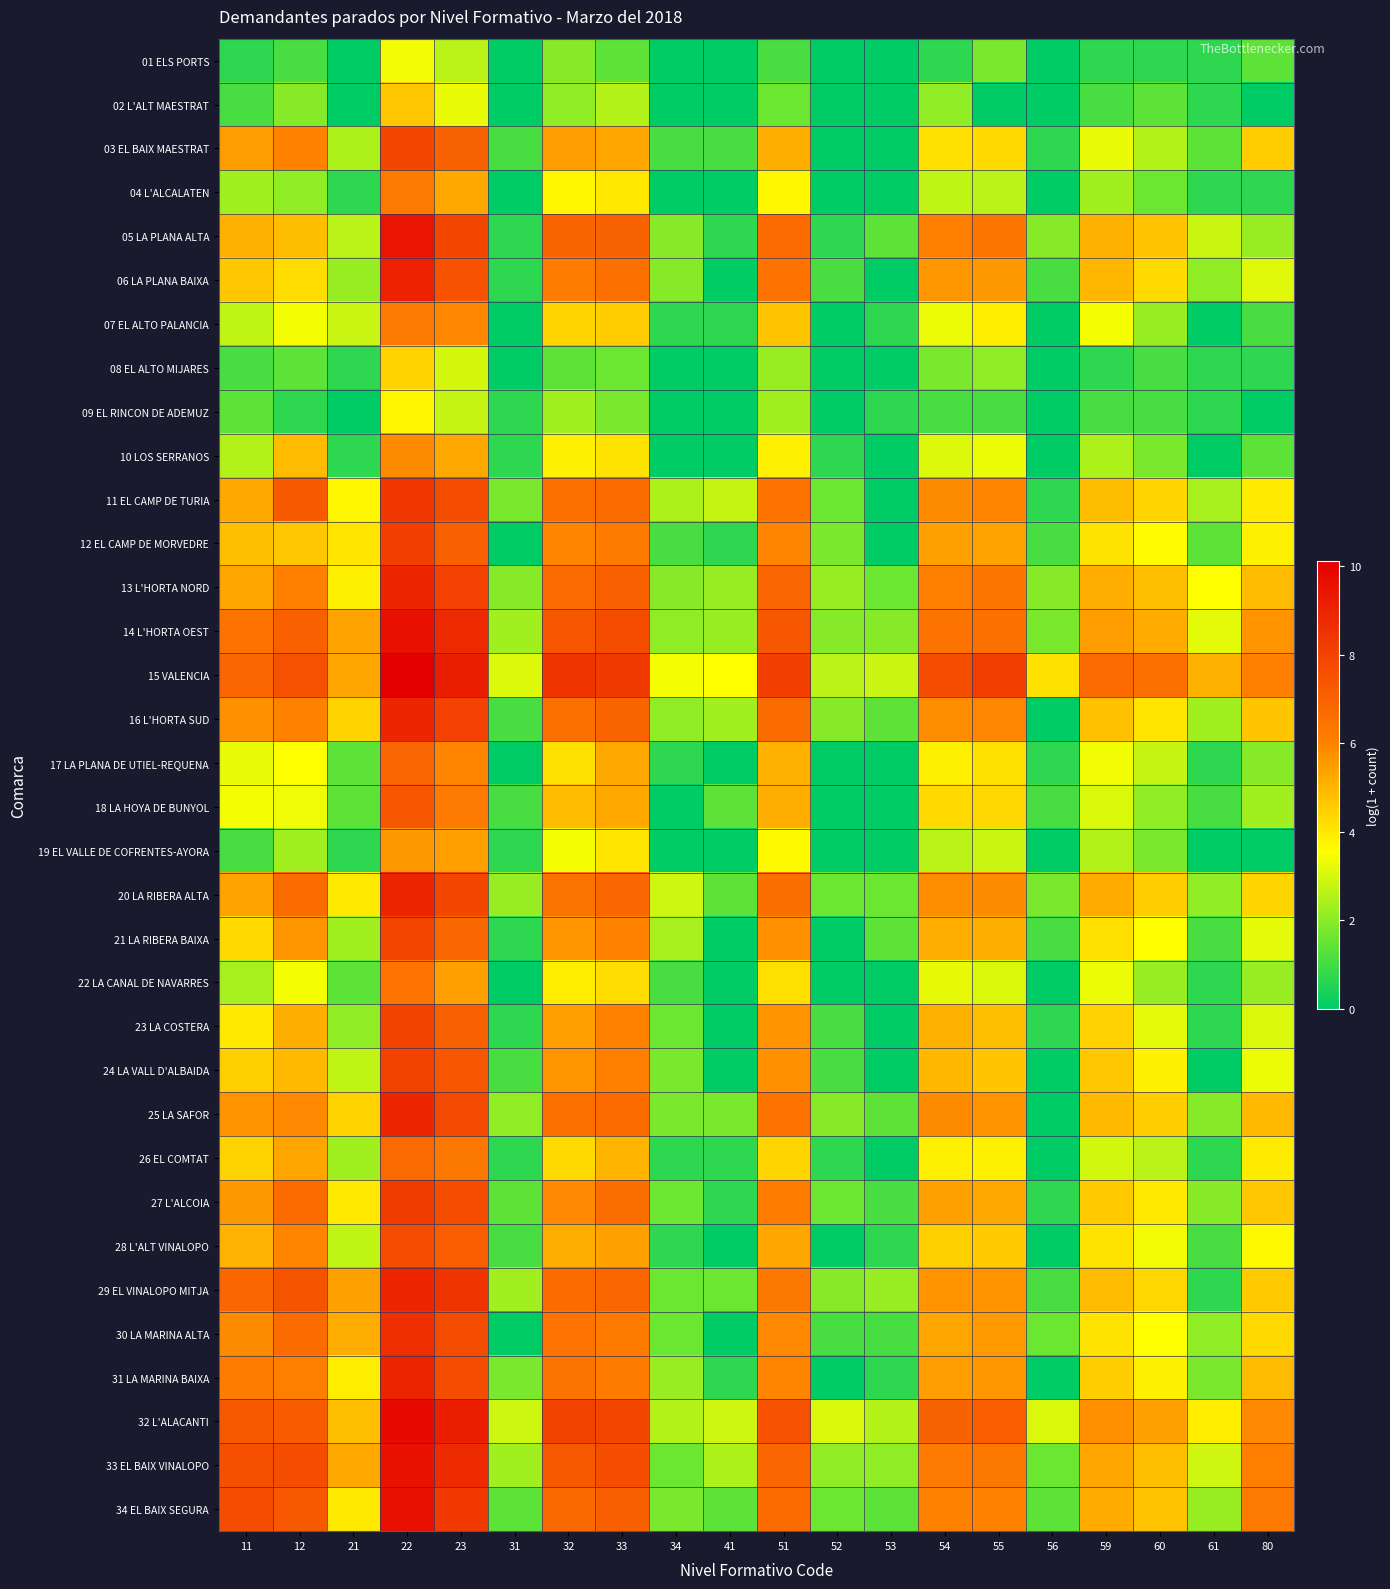

Reading left to right, what are all the values shown in this chart?

01 ELS PORTS: 11=0.7	12=1.1	21=0.0	22=3.4	23=2.6	31=0.0	32=1.9	33=1.4	34=0.0	41=0.0	51=1.1	52=0.0	53=0.0	54=0.7	55=1.8	56=0.0	59=0.7	60=0.7	61=0.7	80=1.4
02 L'ALT MAESTRAT: 11=1.1	12=1.9	21=0.0	22=4.7	23=3.3	31=0.0	32=2.1	33=2.6	34=0.0	41=0.0	51=1.6	52=0.0	53=0.0	54=2.1	55=0.0	56=0.0	59=1.1	60=1.4	61=0.7	80=0.0
03 EL BAIX MAESTRAT: 11=5.5	12=6.0	21=2.5	22=7.9	23=7.0	31=1.1	32=5.5	33=5.3	34=1.1	41=1.1	51=5.1	52=0.0	53=0.0	54=4.2	55=4.3	56=0.7	59=3.3	60=2.6	61=1.4	80=4.5
04 L'ALCALATEN: 11=2.3	12=2.1	21=0.7	22=6.2	23=5.2	31=0.0	32=3.7	33=4.0	34=0.0	41=0.0	51=3.7	52=0.0	53=0.0	54=2.7	55=2.6	56=0.0	59=2.3	60=1.6	61=0.7	80=0.7
05 LA PLANA ALTA: 11=5.1	12=4.8	21=2.6	22=9.4	23=7.9	31=0.7	32=6.9	33=7.0	34=1.9	41=0.7	51=6.8	52=0.7	53=1.4	54=6.1	55=6.4	56=1.9	59=5.1	60=4.7	61=2.8	80=2.2
06 LA PLANA BAIXA: 11=4.6	12=4.2	21=2.2	22=9.0	23=7.5	31=0.7	32=6.2	33=6.5	34=1.9	41=0.0	51=6.4	52=1.1	53=0.0	54=5.6	55=5.6	56=1.1	59=5.0	60=4.2	61=2.1	80=3.1
07 EL ALTO PALANCIA: 11=2.7	12=3.4	21=2.8	22=6.3	23=5.9	31=0.0	32=4.4	33=4.5	34=0.7	41=0.7	51=4.7	52=0.0	53=0.7	54=3.3	55=3.9	56=0.0	59=3.4	60=2.2	61=0.0	80=1.1
08 EL ALTO MIJARES: 11=1.1	12=1.4	21=0.7	22=4.4	23=3.0	31=0.0	32=1.4	33=1.6	34=0.0	41=0.0	51=2.2	52=0.0	53=0.0	54=1.8	55=2.1	56=0.0	59=0.7	60=1.1	61=0.7	80=0.7
09 EL RINCON DE ADEMUZ: 11=1.4	12=0.7	21=0.0	22=3.7	23=2.8	31=0.7	32=2.3	33=1.8	34=0.0	41=0.0	51=2.3	52=0.0	53=0.7	54=1.1	55=1.1	56=0.0	59=1.1	60=1.1	61=0.7	80=0.0
10 LOS SERRANOS: 11=2.6	12=4.9	21=0.7	22=5.8	23=5.3	31=0.7	32=3.9	33=4.1	34=0.0	41=0.0	51=3.9	52=0.7	53=0.0	54=3.1	55=3.3	56=0.0	59=2.5	60=1.8	61=0.0	80=1.4
11 EL CAMP DE TURIA: 11=5.2	12=7.2	21=3.7	22=8.4	23=7.7	31=1.8	32=6.6	33=6.7	34=2.5	41=2.8	51=6.5	52=1.6	53=0.0	54=5.8	55=6.0	56=0.7	59=4.8	60=4.4	61=2.4	80=3.9
12 EL CAMP DE MORVEDRE: 11=4.8	12=4.6	21=4.0	22=8.1	23=7.1	31=0.0	32=5.9	33=6.2	34=1.1	41=0.7	51=5.9	52=1.8	53=0.0	54=5.4	55=5.4	56=1.1	59=4.1	60=3.6	61=1.4	80=3.9
13 L'HORTA NORD: 11=5.3	12=6.1	21=3.9	22=8.9	23=8.0	31=1.9	32=6.7	33=7.0	34=1.9	41=2.2	51=6.9	52=2.2	53=1.6	54=6.1	55=6.3	56=1.9	59=5.2	60=4.8	61=3.5	80=4.9
14 L'HORTA OEST: 11=6.5	12=7.1	21=5.4	22=9.6	23=8.8	31=2.3	32=7.3	33=7.7	34=2.1	41=2.2	51=7.3	52=1.9	53=1.9	54=6.5	55=6.5	56=1.8	59=5.5	60=5.2	61=3.2	80=5.7
15 VALENCIA: 11=6.8	12=7.5	21=5.3	22=10.1	23=9.2	31=3.1	32=8.4	33=8.3	34=3.4	41=3.6	51=8.1	52=2.6	53=2.8	54=7.6	55=8.2	56=4.1	59=6.7	60=6.5	61=5.1	80=6.1
16 L'HORTA SUD: 11=5.7	12=6.0	21=4.4	22=8.9	23=8.0	31=1.1	32=6.6	33=6.9	34=2.1	41=2.3	51=6.7	52=1.9	53=1.4	54=5.8	55=5.9	56=0.0	59=4.8	60=4.0	61=2.3	80=4.7
17 LA PLANA DE UTIEL-REQUENA: 11=3.3	12=3.6	21=1.4	22=6.9	23=6.0	31=0.0	32=4.2	33=5.2	34=0.7	41=0.0	51=5.1	52=0.0	53=0.0	54=3.9	55=4.1	56=0.7	59=3.4	60=2.8	61=0.7	80=1.9
18 LA HOYA DE BUNYOL: 11=3.4	12=3.3	21=1.4	22=7.3	23=6.2	31=1.1	32=4.9	33=5.2	34=0.0	41=1.4	51=5.2	52=0.0	53=0.0	54=4.3	55=4.3	56=1.1	59=3.0	60=2.1	61=1.1	80=2.3
19 EL VALLE DE COFRENTES-AYORA: 11=1.1	12=2.3	21=0.7	22=5.6	23=5.4	31=0.7	32=3.4	33=4.1	34=0.0	41=0.0	51=3.6	52=0.0	53=0.0	54=2.6	55=2.8	56=0.0	59=2.6	60=1.8	61=0.0	80=0.0
20 LA RIBERA ALTA: 11=5.3	12=6.7	21=4.0	22=9.0	23=7.8	31=2.2	32=6.4	33=6.8	34=2.9	41=1.4	51=6.6	52=1.6	53=1.6	54=5.8	55=5.8	56=1.8	59=5.2	60=4.5	61=2.1	80=4.4
21 LA RIBERA BAIXA: 11=4.3	12=5.6	21=2.3	22=7.9	23=6.9	31=0.7	32=5.7	33=6.0	34=2.4	41=0.0	51=5.7	52=0.0	53=1.4	54=5.2	55=5.1	56=1.1	59=4.2	60=3.6	61=1.1	80=3.2
22 LA CANAL DE NAVARRES: 11=2.4	12=3.4	21=1.4	22=6.4	23=5.4	31=0.0	32=3.9	33=4.2	34=1.1	41=0.0	51=4.2	52=0.0	53=0.0	54=3.2	55=3.0	56=0.0	59=3.3	60=2.2	61=0.7	80=2.2
23 LA COSTERA: 11=4.0	12=5.1	21=2.1	22=8.0	23=7.1	31=0.7	32=5.5	33=6.0	34=1.6	41=0.0	51=5.7	52=1.1	53=0.0	54=5.1	55=4.8	56=0.7	59=4.5	60=3.2	61=0.7	80=3.0
24 LA VALL D'ALBAIDA: 11=4.5	12=4.9	21=2.7	22=8.0	23=7.3	31=1.1	32=5.6	33=6.1	34=1.8	41=0.0	51=5.7	52=1.1	53=0.0	54=5.0	55=4.7	56=0.0	59=4.6	60=3.8	61=0.0	80=3.3
25 LA SAFOR: 11=5.7	12=5.9	21=4.4	22=8.9	23=7.8	31=2.1	32=6.5	33=6.7	34=1.8	41=1.8	51=6.4	52=1.9	53=1.4	54=5.8	55=5.7	56=0.0	59=4.9	60=4.5	61=1.9	80=4.9
26 EL COMTAT: 11=4.4	12=5.3	21=2.3	22=6.7	23=6.3	31=0.7	32=4.2	33=5.0	34=0.7	41=0.7	51=4.4	52=0.7	53=0.0	54=3.9	55=3.9	56=0.0	59=2.9	60=2.6	61=0.7	80=4.0
27 L'ALCOIA: 11=5.6	12=6.7	21=4.0	22=8.2	23=7.6	31=1.4	32=5.9	33=6.6	34=1.6	41=0.7	51=6.1	52=1.6	53=1.1	54=5.4	55=5.2	56=0.7	59=4.6	60=4.0	61=1.9	80=4.6
28 L'ALT VINALOPO: 11=5.0	12=6.0	21=2.7	22=7.6	23=7.1	31=1.1	32=5.2	33=5.4	34=0.7	41=0.0	51=5.3	52=0.0	53=0.7	54=4.5	55=4.6	56=0.0	59=4.1	60=3.4	61=1.1	80=3.6
29 EL VINALOPO MITJA: 11=6.8	12=7.4	21=5.4	22=8.9	23=8.5	31=2.3	32=6.7	33=6.8	34=1.6	41=1.6	51=6.3	52=1.9	53=2.2	54=5.7	55=5.7	56=1.1	59=4.9	60=4.3	61=0.7	80=4.6
30 LA MARINA ALTA: 11=5.8	12=6.6	21=5.2	22=8.6	23=7.7	31=0.0	32=6.4	33=6.2	34=1.6	41=0.0	51=5.9	52=1.1	53=1.1	54=5.3	55=5.5	56=1.6	59=4.1	60=3.6	61=2.1	80=4.3
31 LA MARINA BAIXA: 11=6.2	12=6.1	21=3.9	22=8.9	23=7.7	31=1.8	32=6.4	33=6.2	34=2.2	41=0.7	51=5.9	52=0.0	53=0.7	54=5.5	55=5.6	56=0.0	59=4.5	60=3.9	61=1.8	80=4.9
32 L'ALACANTI: 11=7.3	12=7.2	21=4.8	22=9.8	23=9.1	31=2.9	32=8.0	33=7.9	34=2.6	41=2.9	51=7.5	52=3.0	53=2.6	54=7.0	55=7.1	56=3.0	59=5.8	60=5.4	61=3.9	80=5.9
33 EL BAIX VINALOPO: 11=7.6	12=7.7	21=5.2	22=9.5	23=8.8	31=2.3	32=7.2	33=7.6	34=1.6	41=2.5	51=6.8	52=2.1	53=2.1	54=6.2	55=6.3	56=1.6	59=5.3	60=4.8	61=2.9	80=6.1
34 EL BAIX SEGURA: 11=7.6	12=7.2	21=4.0	22=9.6	23=8.3	31=1.4	32=6.8	33=7.1	34=1.8	41=1.4	51=6.7	52=1.6	53=1.4	54=6.0	55=6.0	56=1.4	59=5.2	60=4.7	61=2.2	80=6.3